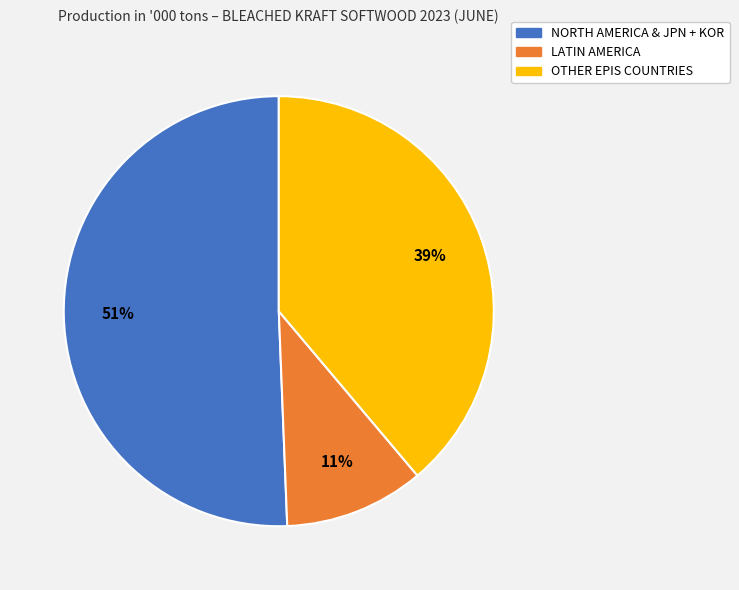

Which slice represents more than half of the pie?

NORTH AMERICA & JPN + KOR